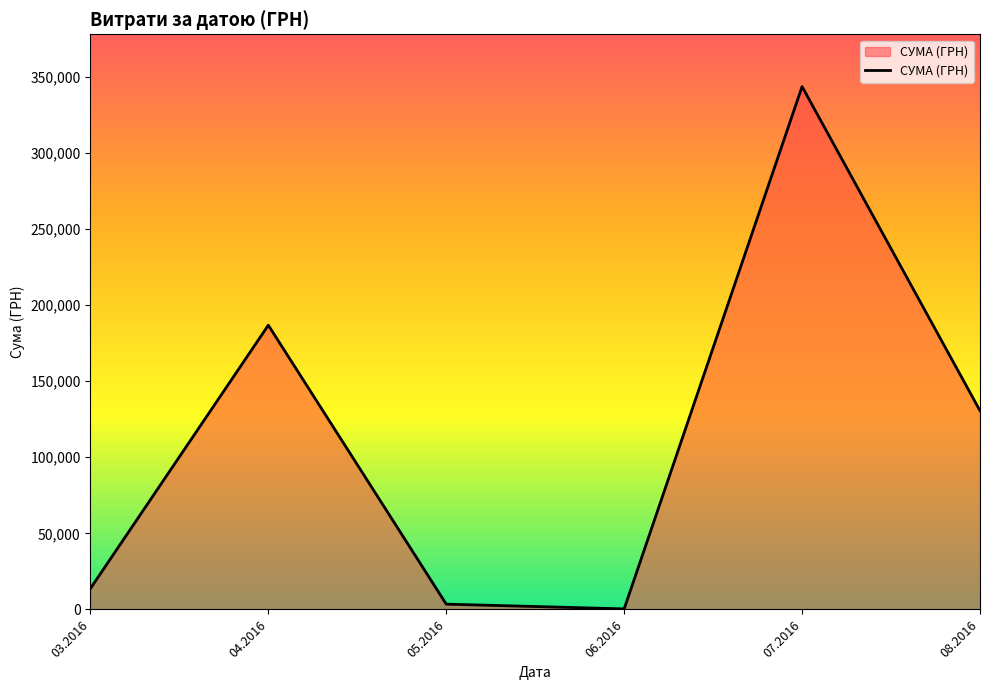

What is the change in value from 03.2016 to 06.2016?

-13379.8